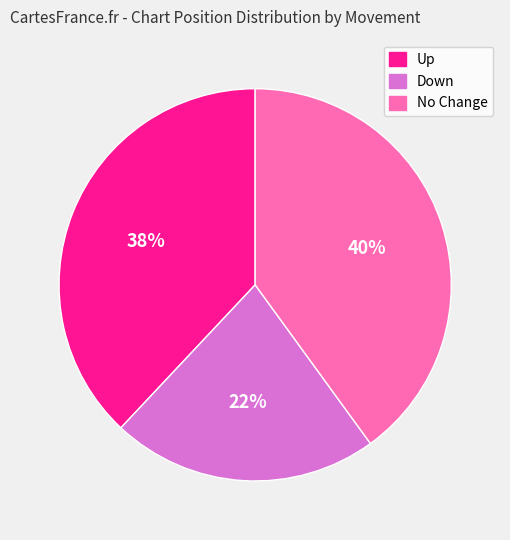

Which category has the biggest portion of the pie?

No Change